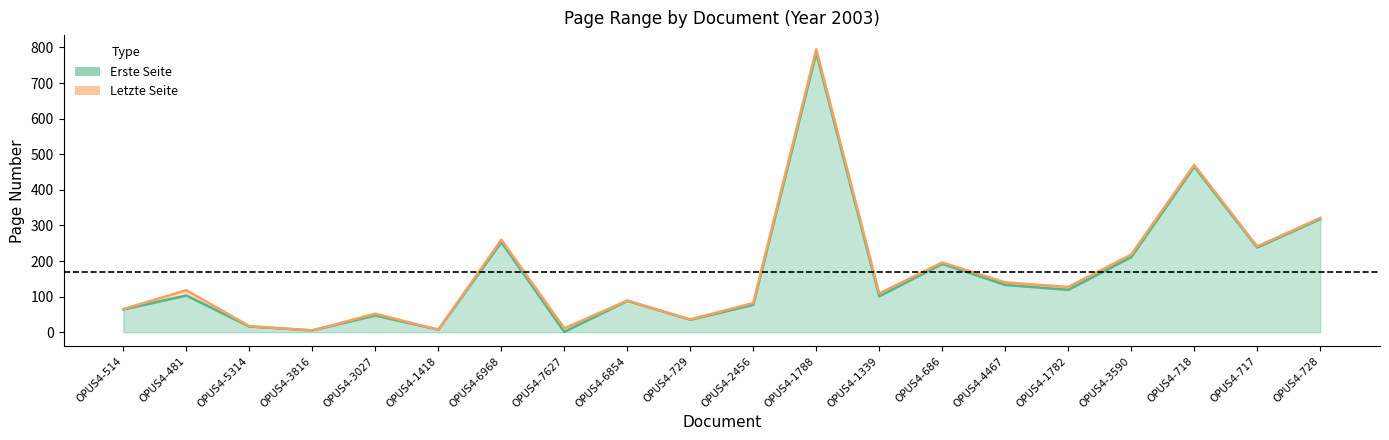

Rank the categories by Letzte Seite value from lowest to highest.

OPUS4-3816, OPUS4-1418, OPUS4-7627, OPUS4-5314, OPUS4-729, OPUS4-3027, OPUS4-514, OPUS4-2456, OPUS4-6854, OPUS4-1339, OPUS4-481, OPUS4-1782, OPUS4-4467, OPUS4-686, OPUS4-3590, OPUS4-717, OPUS4-6968, OPUS4-728, OPUS4-718, OPUS4-1788